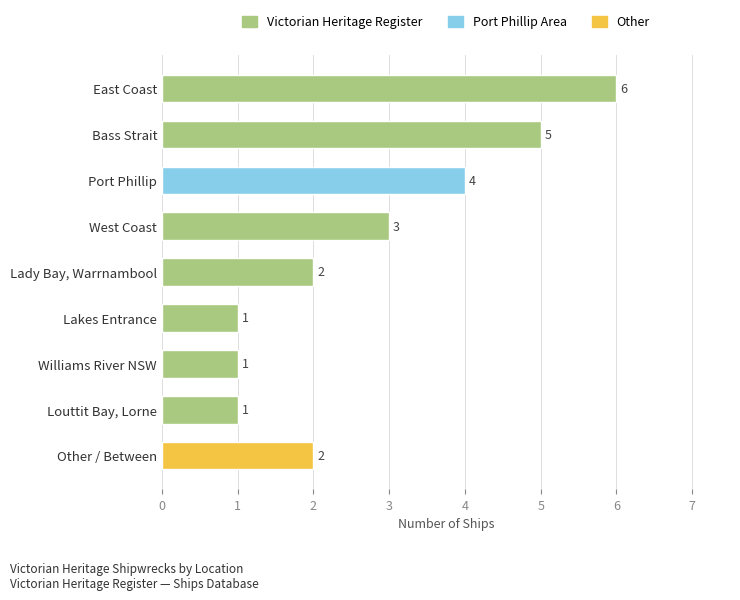

What is the smallest value displayed?

1